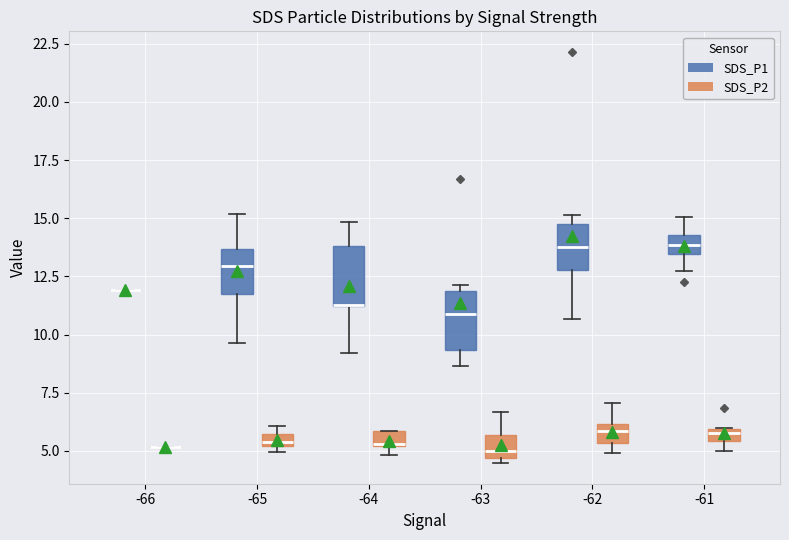

Where does the median line of the box for -63 (SDS_P1) sit on the y-axis? The values are not printed on the chart, so give them approximately, as read against the axis.

11.0